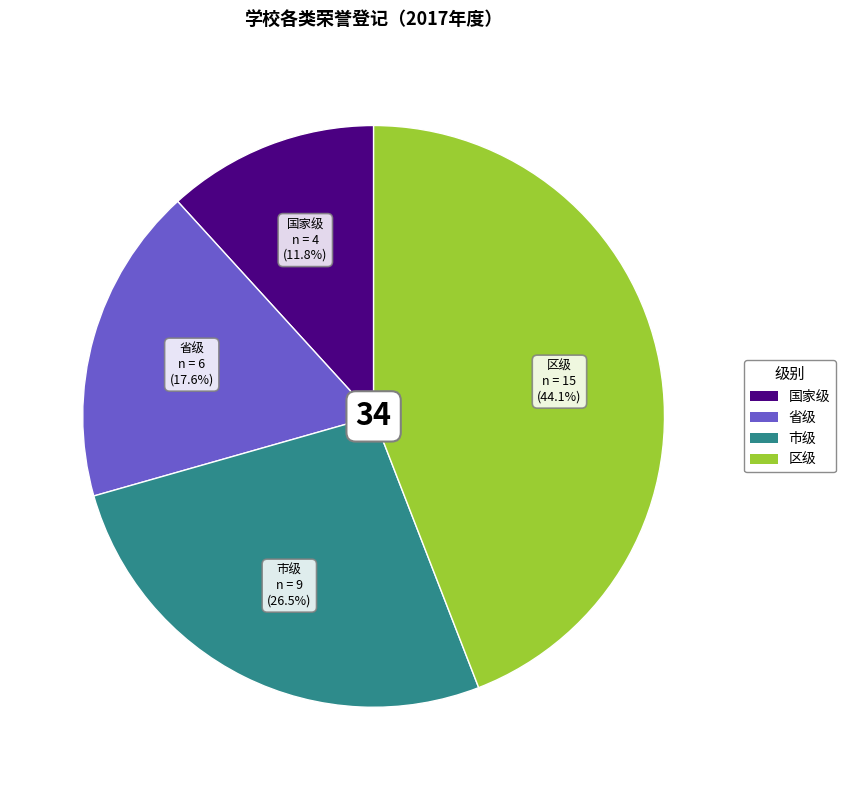

To the nearest percent, what is the combined percentage of 区级 and 省级?

62%